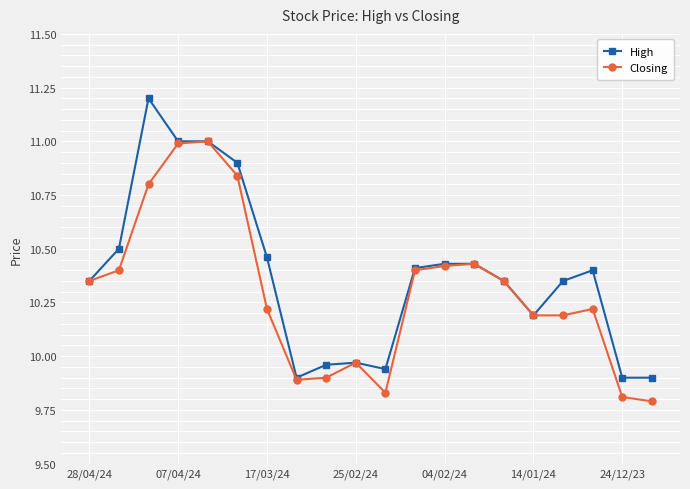

What is the maximum value shown in the chart?

11.2